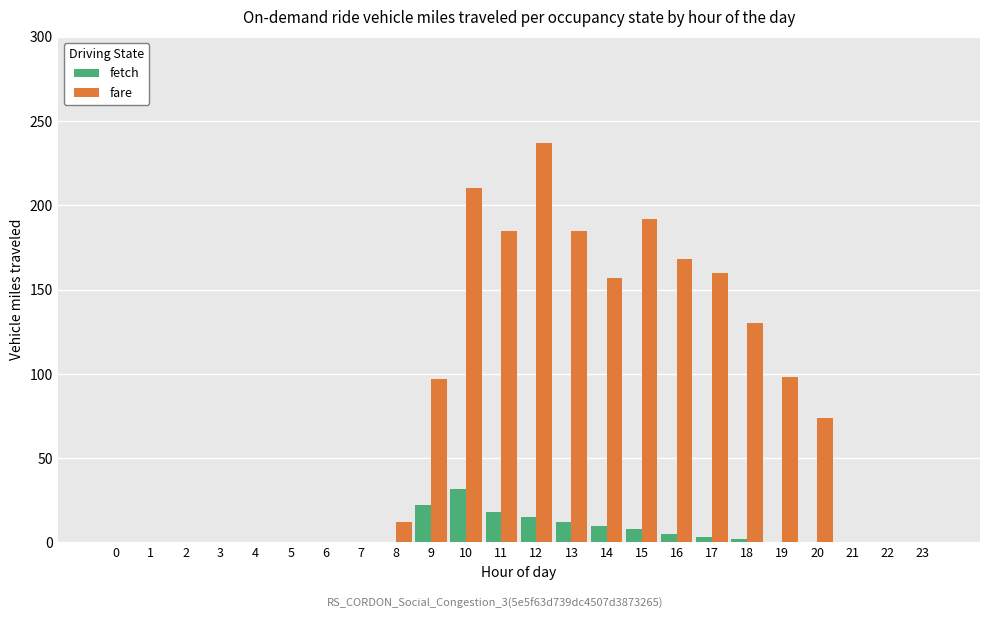

Between 10 and 13, which series saw the biggest shift?

fare